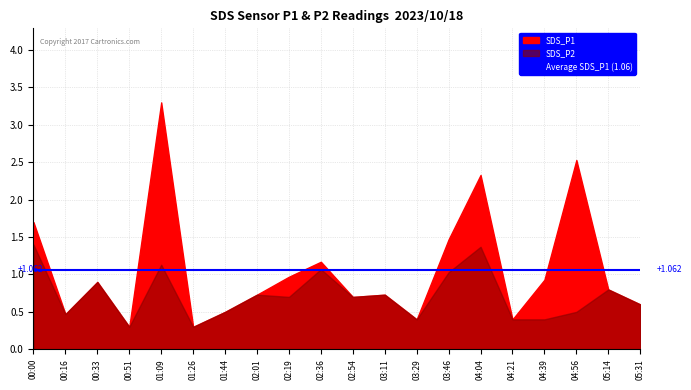

Which series has the largest total across all categories?

SDS_P1